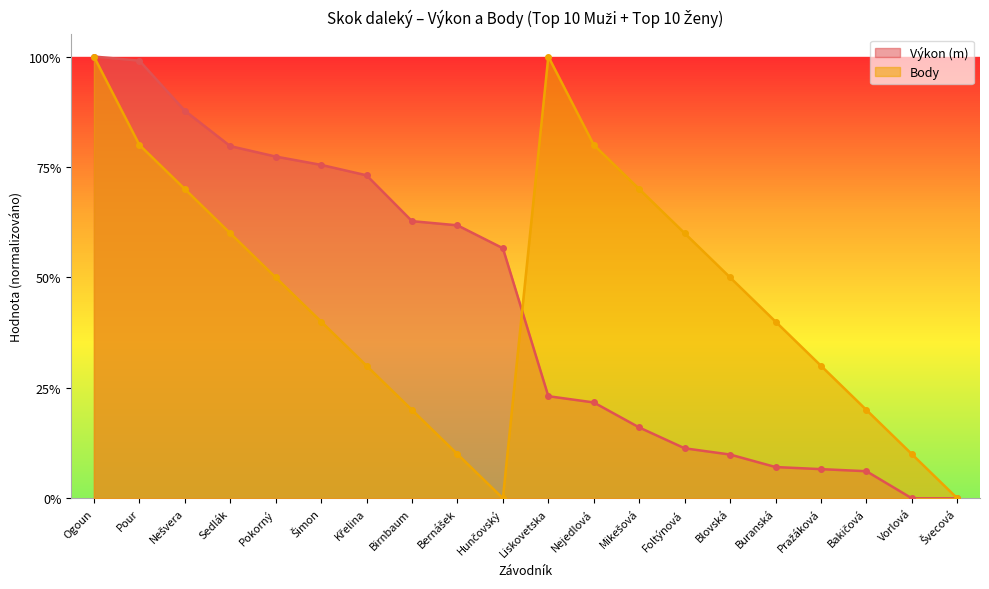

What value does the Výkon (m) series have at Liskovetska?

0.2